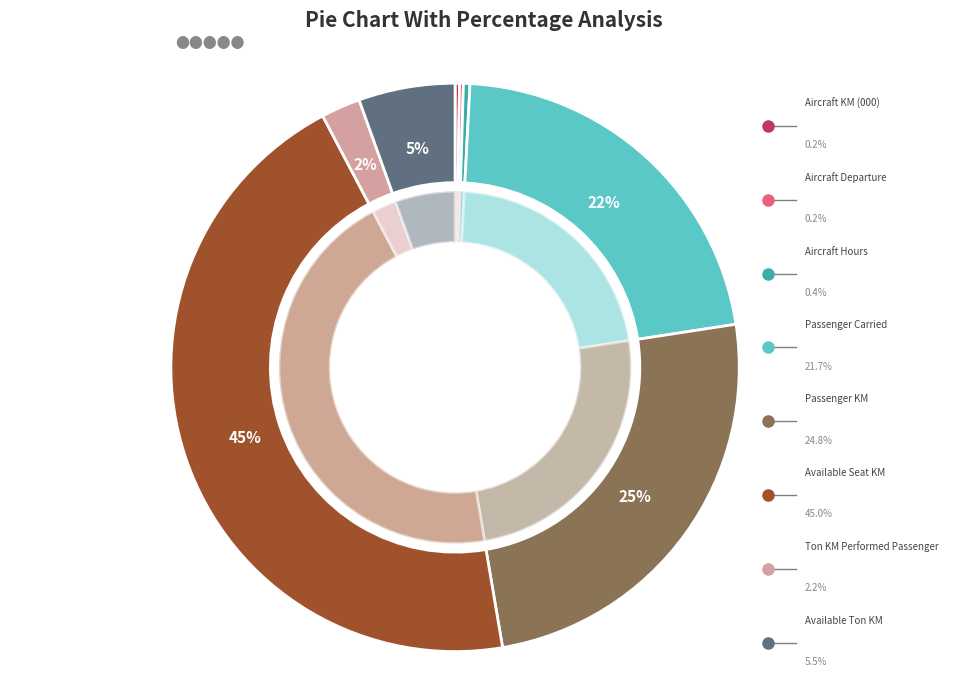

Combined, what portion of the pie is Aircraft KM (000) and Aircraft Hours?

0.6%